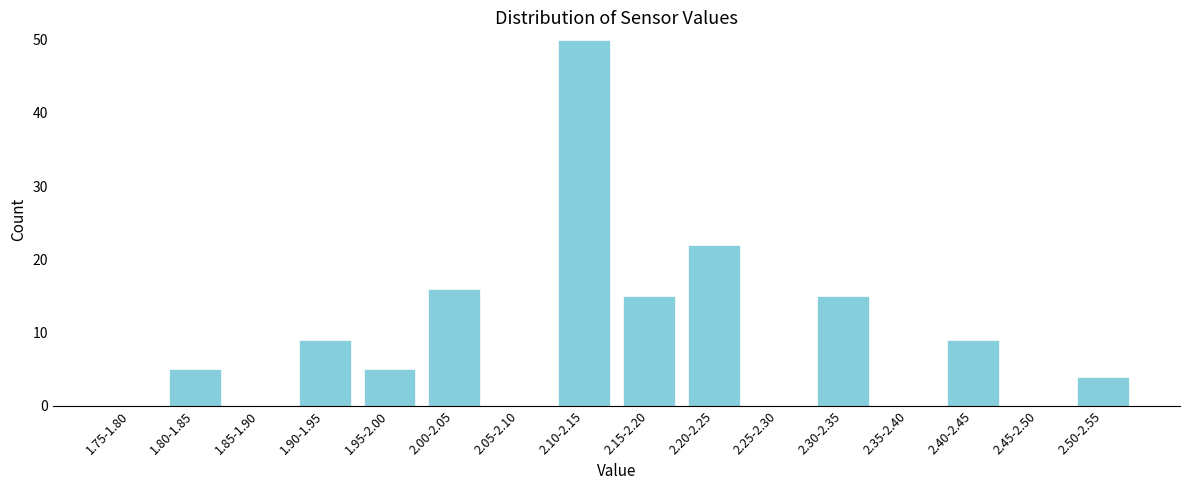

Reading right to left, transcribe all the data shown in this chart.

2.50-2.55=4	2.45-2.50=0	2.40-2.45=9	2.35-2.40=0	2.30-2.35=15	2.25-2.30=0	2.20-2.25=22	2.15-2.20=15	2.10-2.15=50	2.05-2.10=0	2.00-2.05=16	1.95-2.00=5	1.90-1.95=9	1.85-1.90=0	1.80-1.85=5	1.75-1.80=0